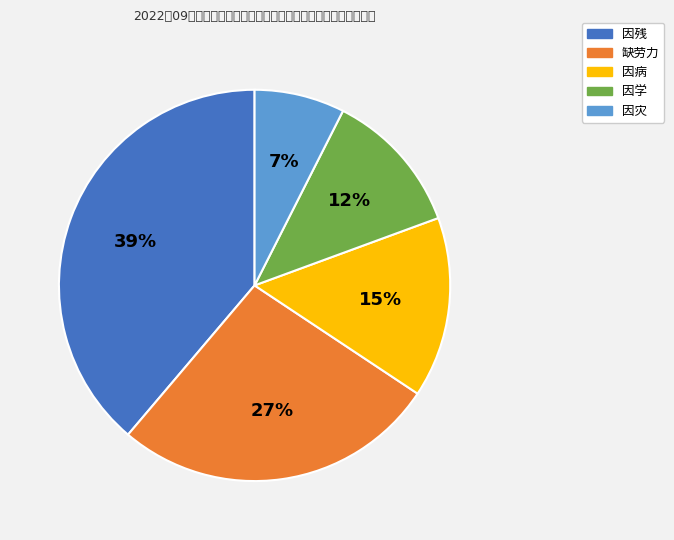

How many slices are in this pie chart?

5